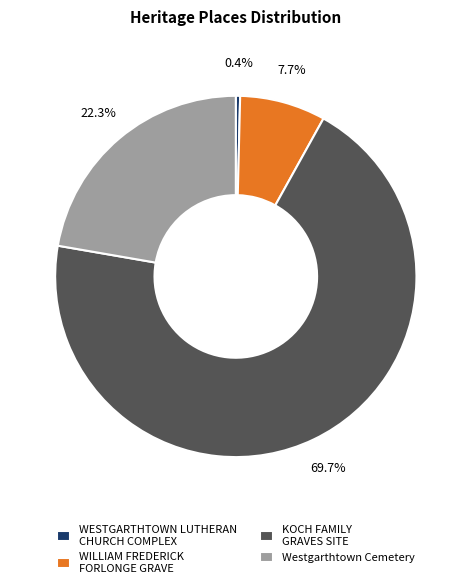

Is it true that KOCH FAMILY GRAVES SITE is 70% of the pie?

True